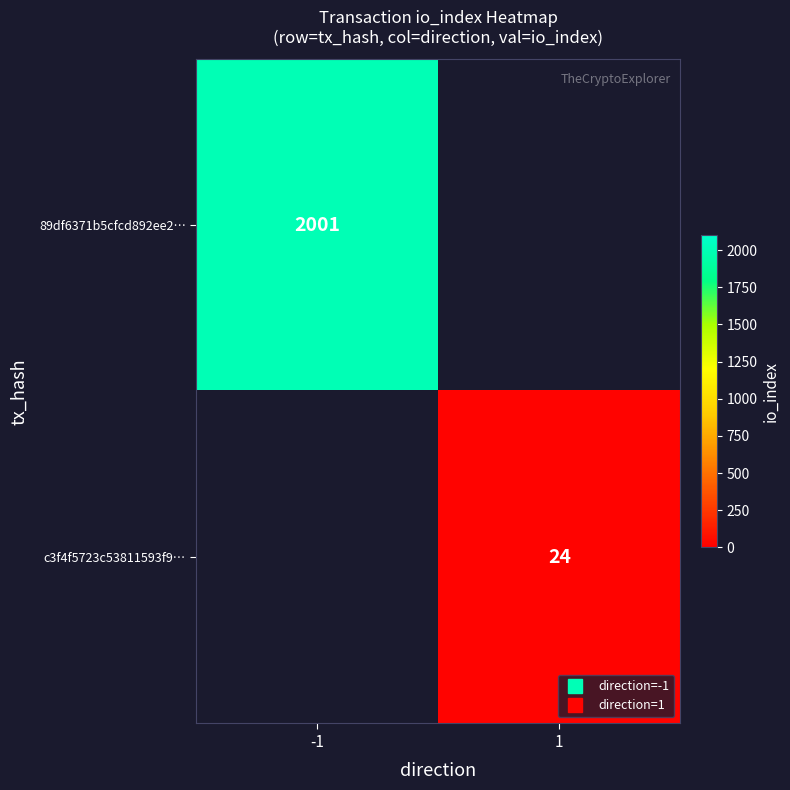

What is the maximum value shown in the chart?

2001.0